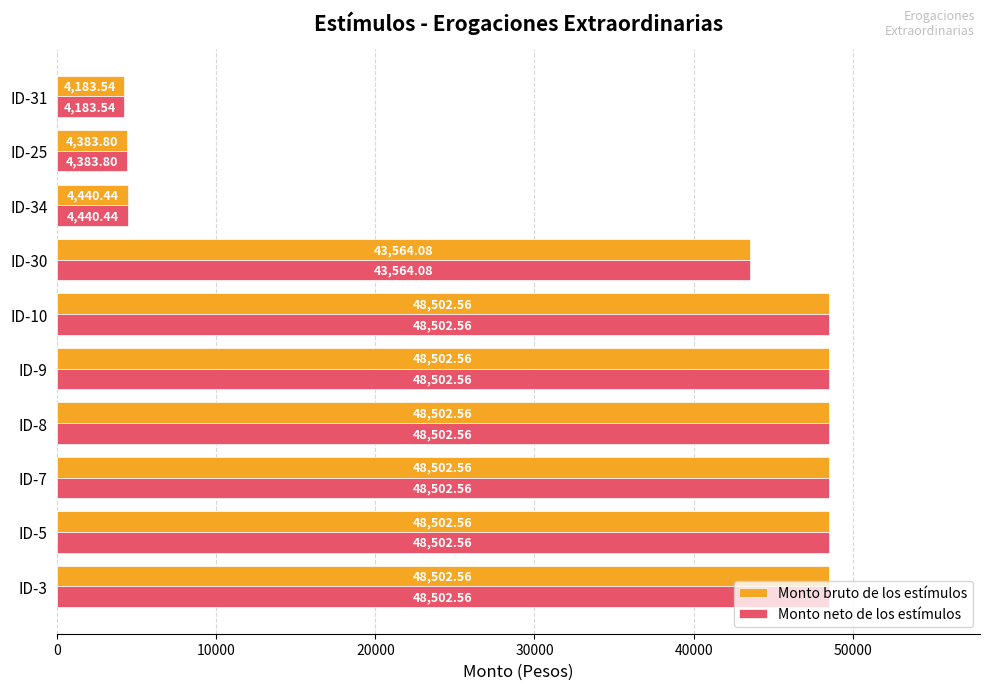

What are all the series names shown in the legend?

Monto bruto de los estímulos, Monto neto de los estímulos